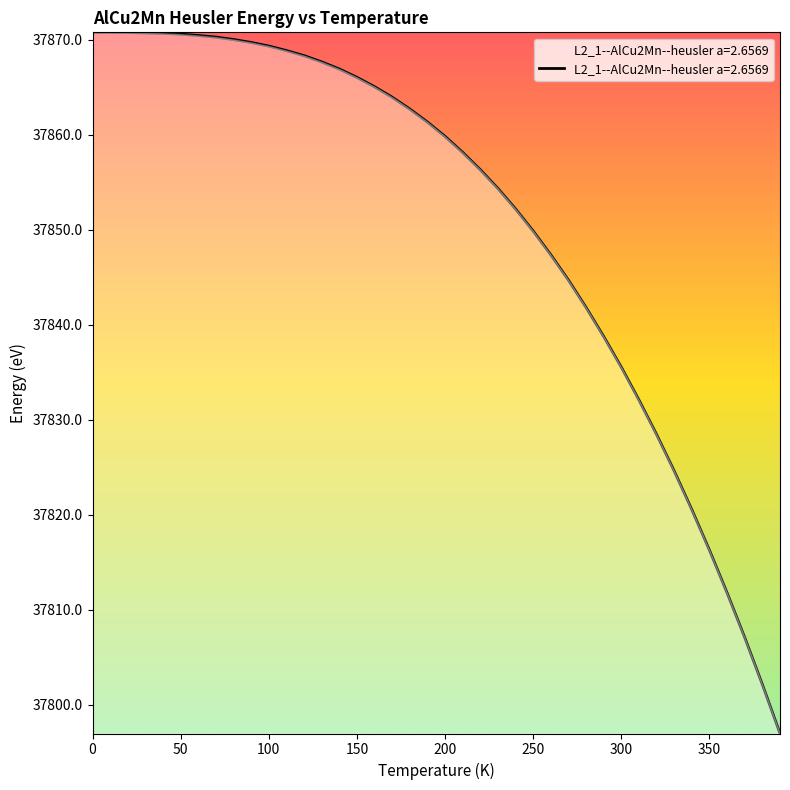

What is the maximum value shown in the chart?

37870.8